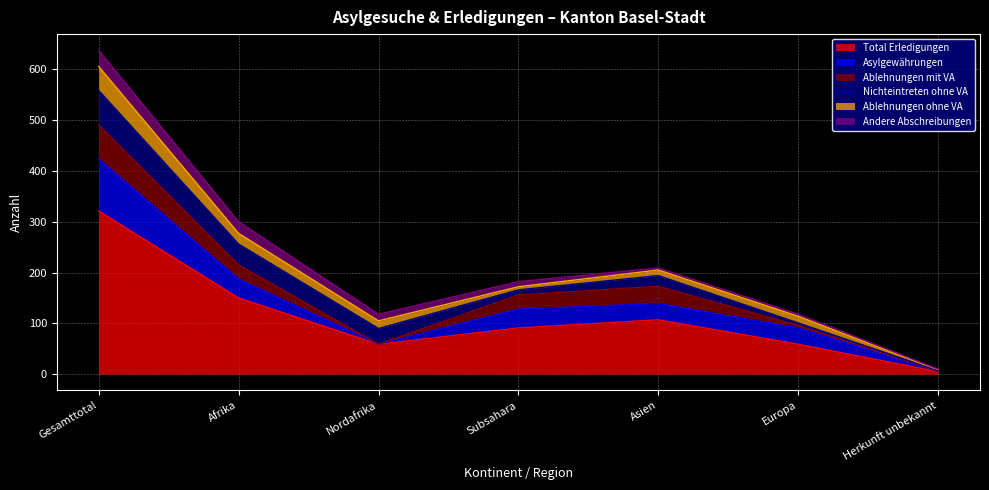

At which category does Asylgewährungen reach its first local valley?

Nordafrika